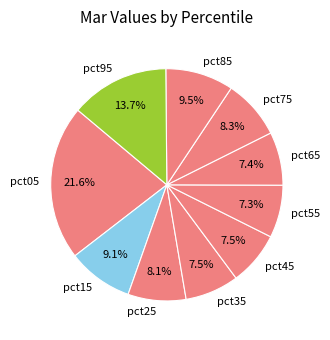

What is the ratio of the value at pct15 to the value at pct95?

0.7